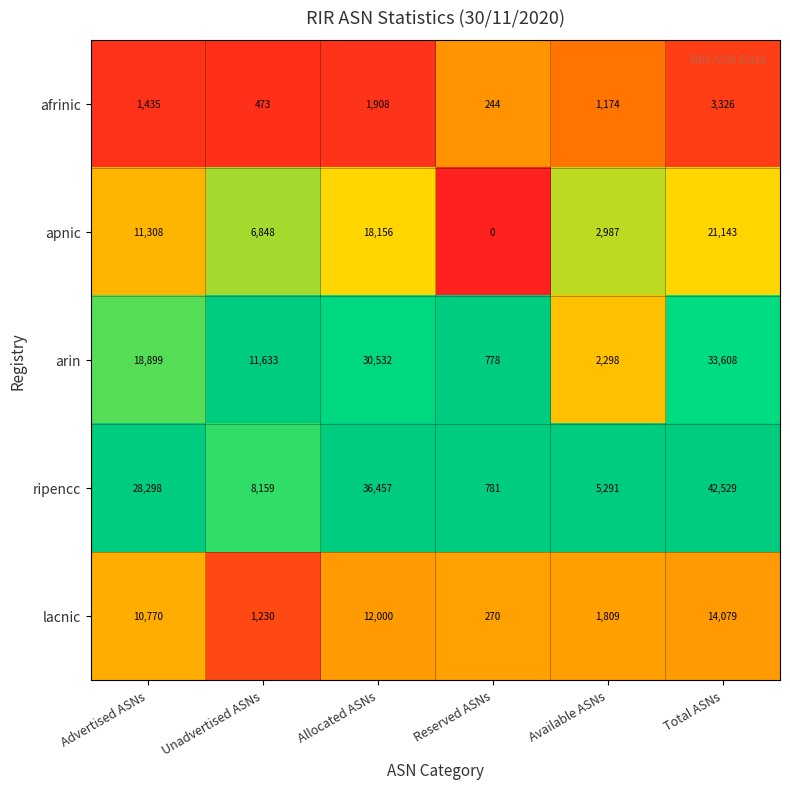

What is the difference between the maximum and minimum values in the apnic series?

21143